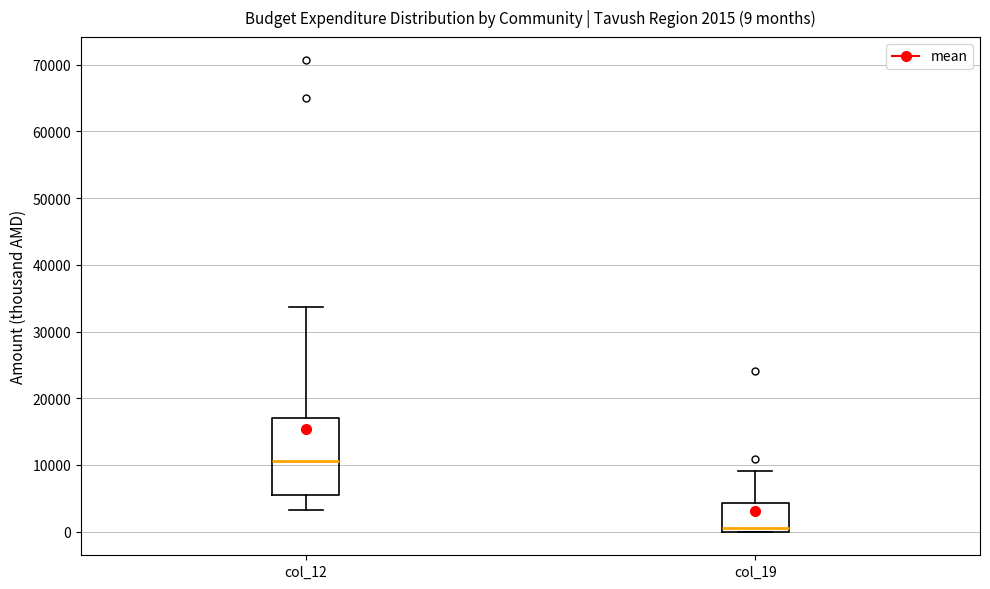

Which box's median line is the lowest?

col_19